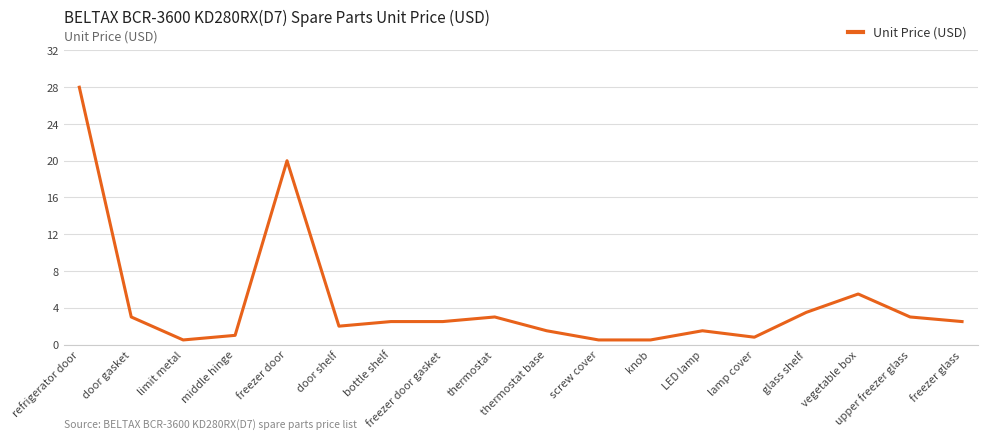

What position from the left is door shelf?

6